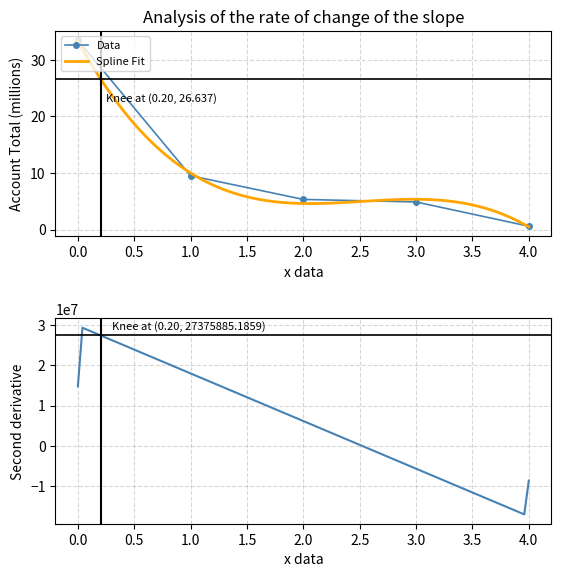

True or false: Per Capita has more than 1 interior local peaks.

False